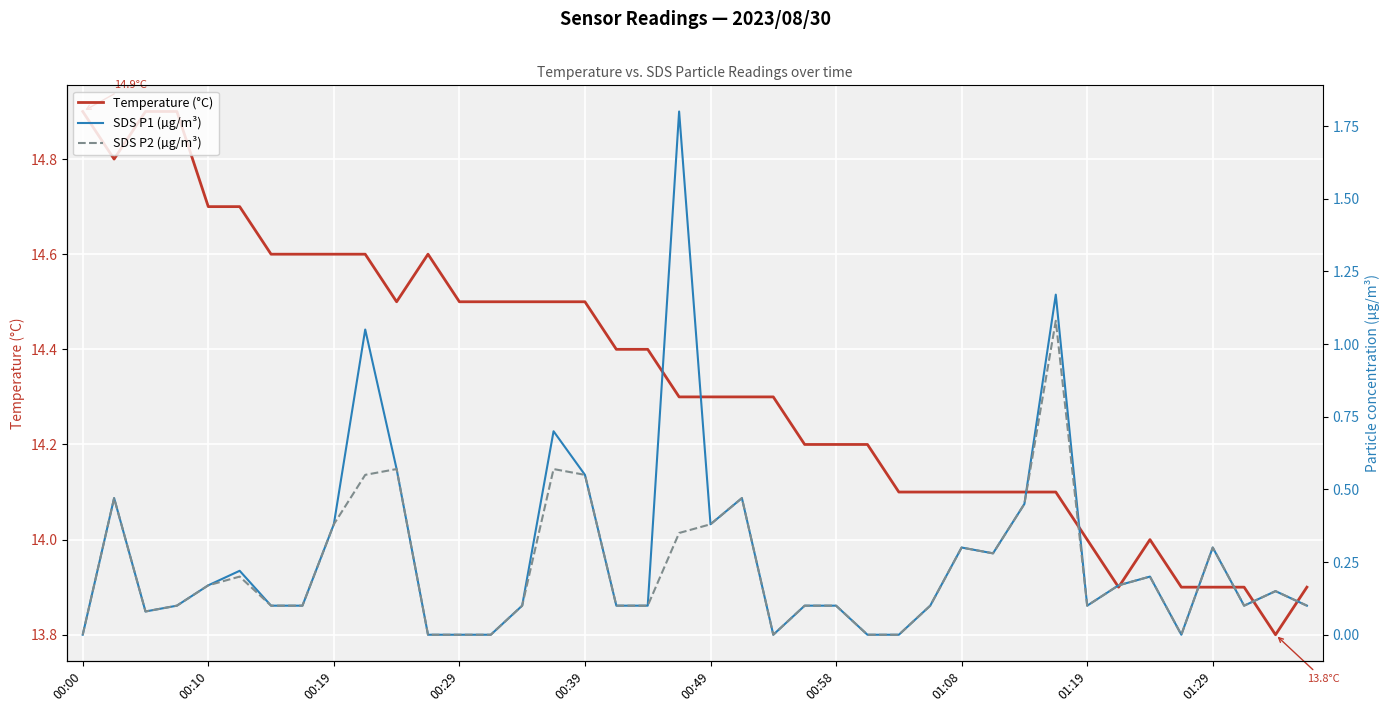

Which label corresponds to the largest value in the chart?

00:00